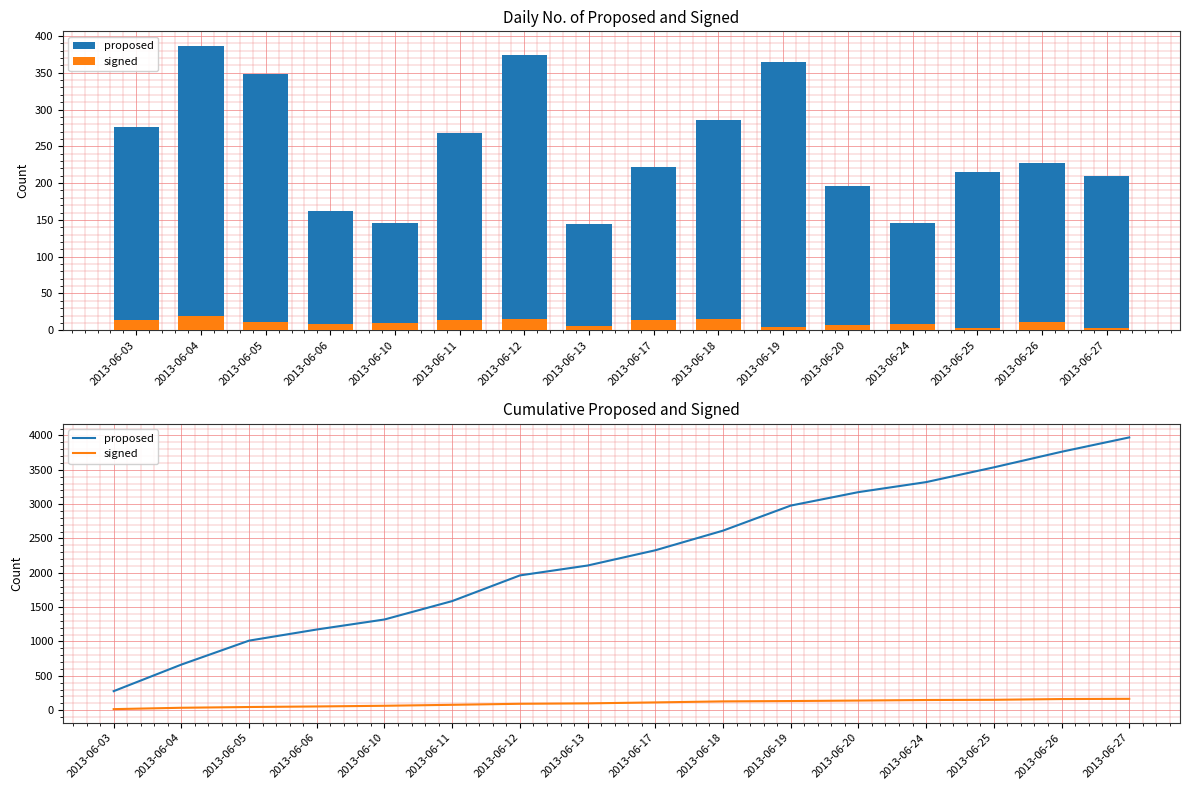

What is the sum of all proposed values?

35789